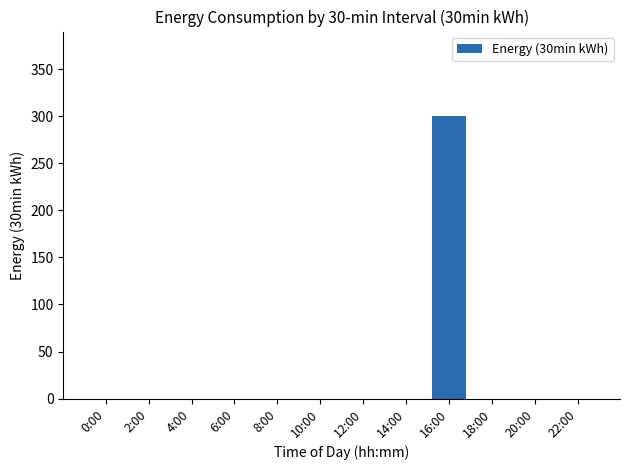

Reading right to left, transcribe all the data shown in this chart.

22:00=0	20:00=0	18:00=0	16:00=300	14:00=0	12:00=0	10:00=0	8:00=0	6:00=0	4:00=0	2:00=0	0:00=0